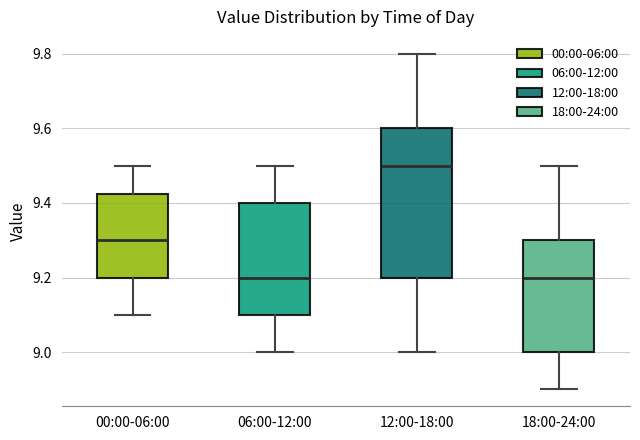

Where is the lower edge of the box for 18:00-24:00 on the y-axis? The values are not printed on the chart, so give them approximately, as read against the axis.

9.00